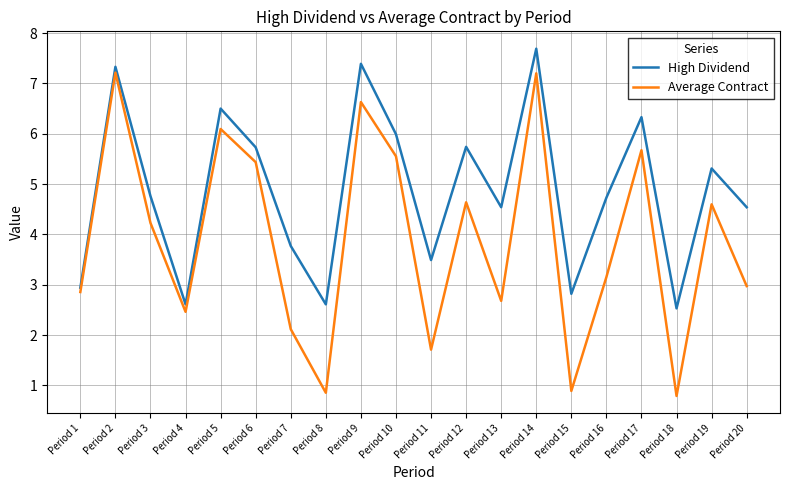

What is the smallest value displayed?

0.8